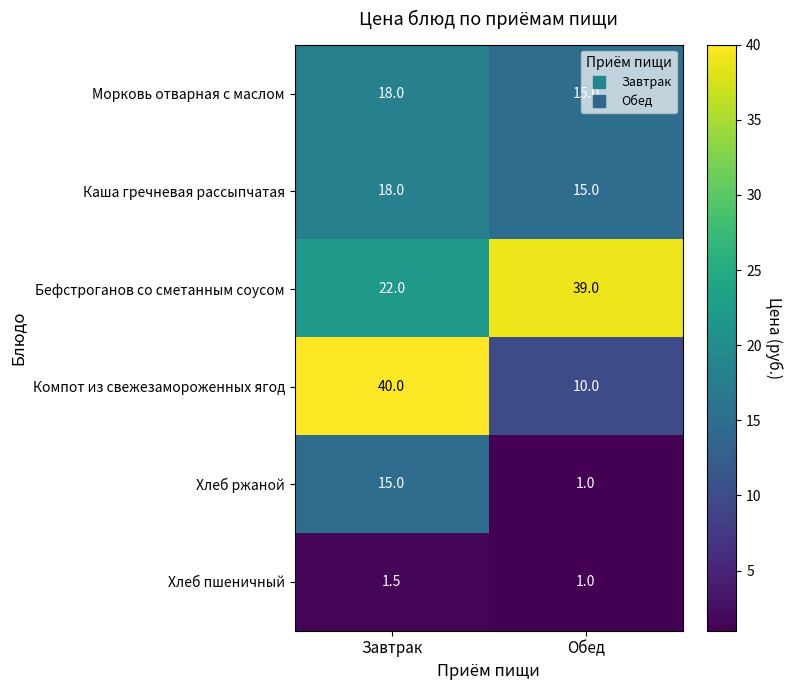

Rank the categories by Морковь отварная с маслом value from lowest to highest.

Обед, Завтрак